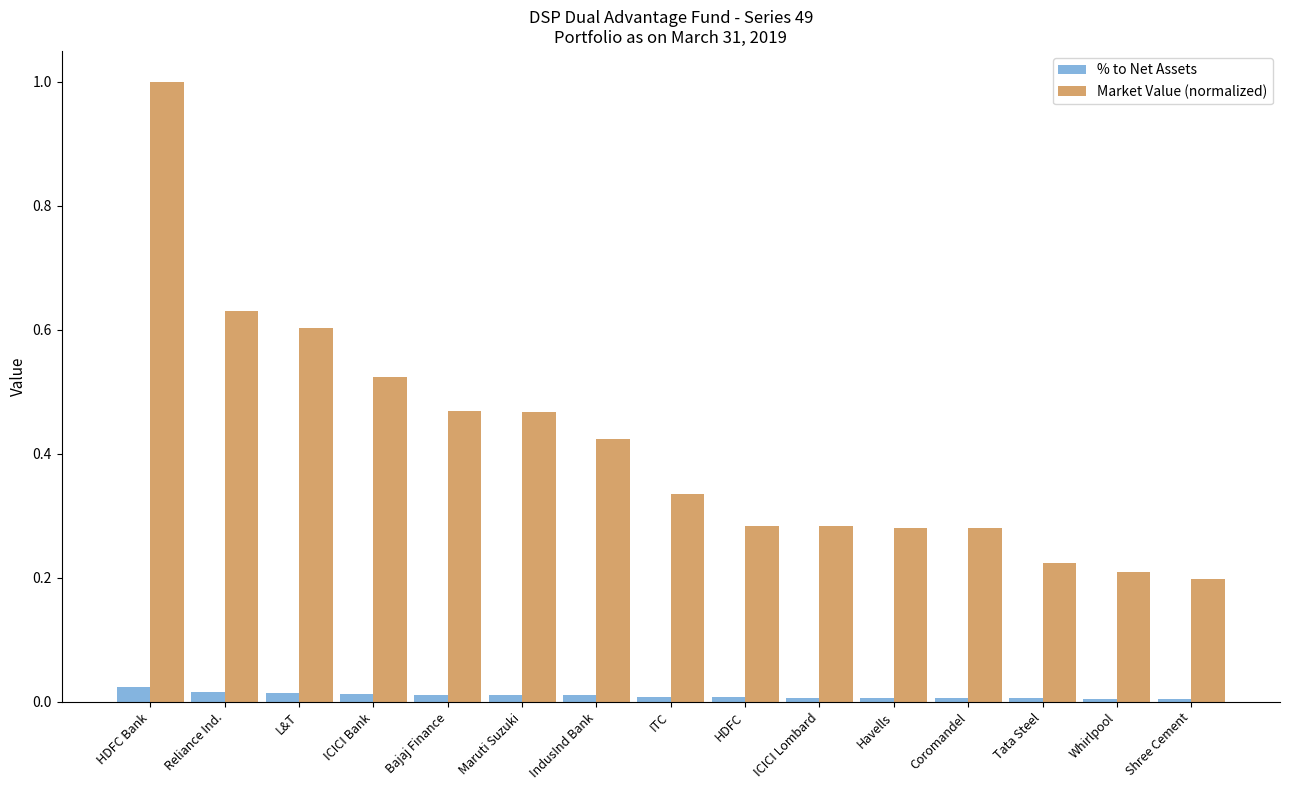

At which category does the chart reach its peak across all series?

HDFC Bank